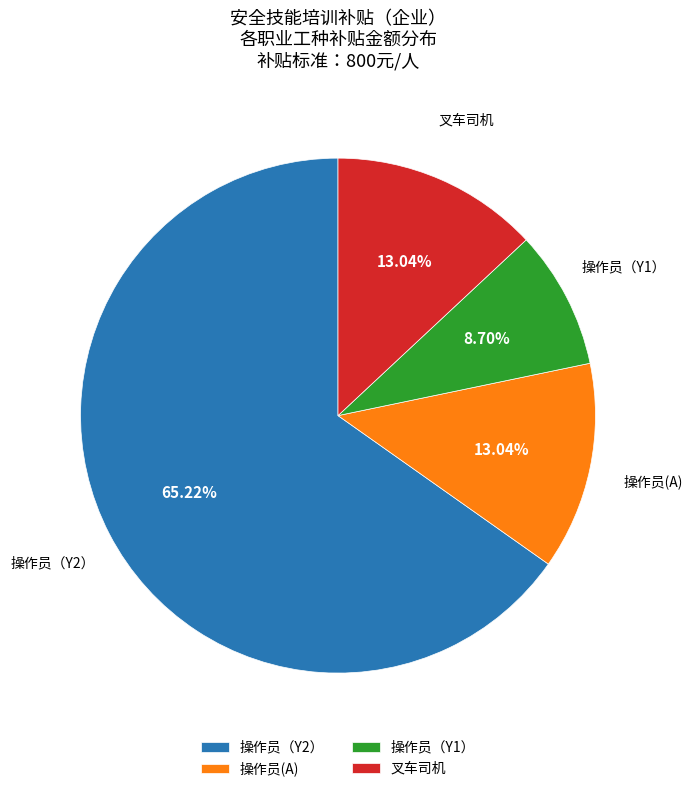

Between 操作员（Y1） and 操作员(A), which is larger?

操作员(A)